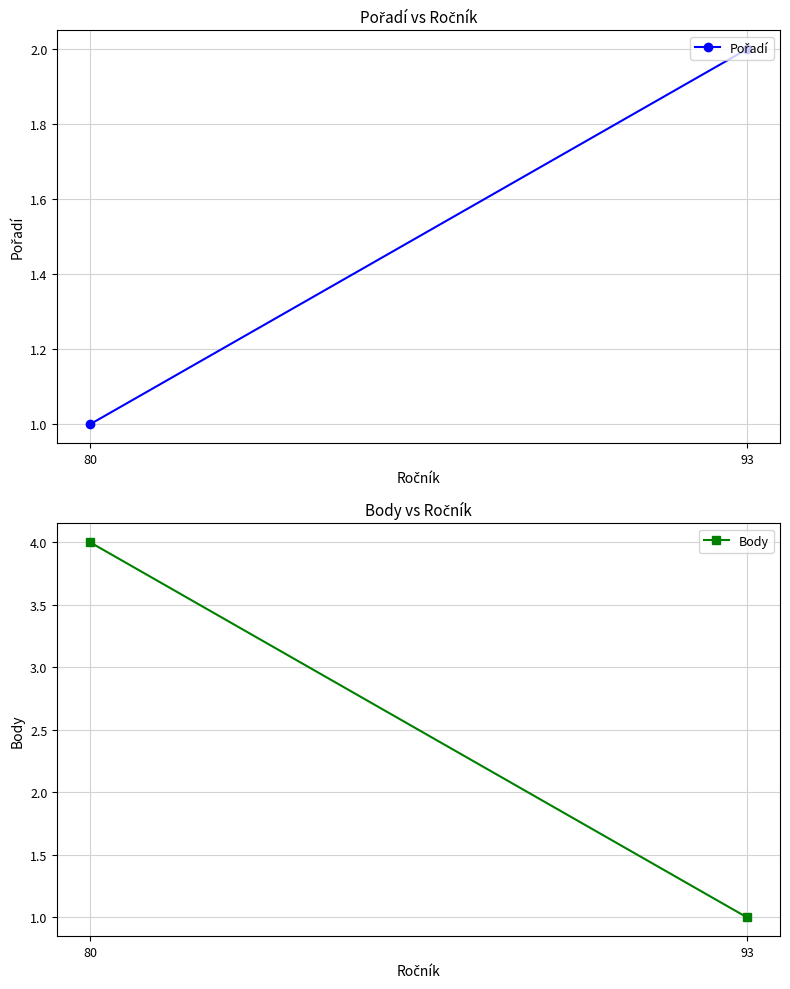

At 93, list the series in order from smallest to largest.

Body, Pořadí